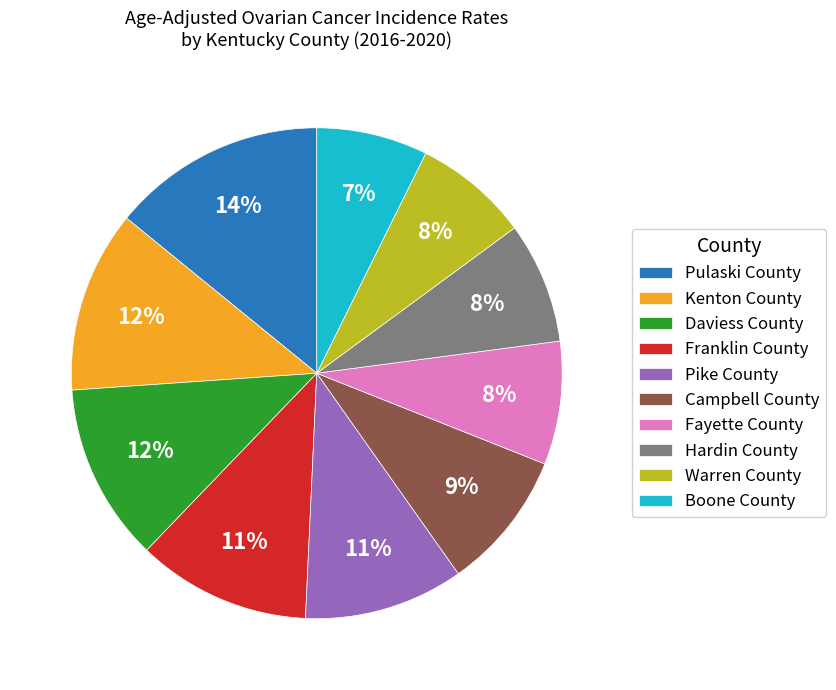

Count the number of slices in the pie.

10